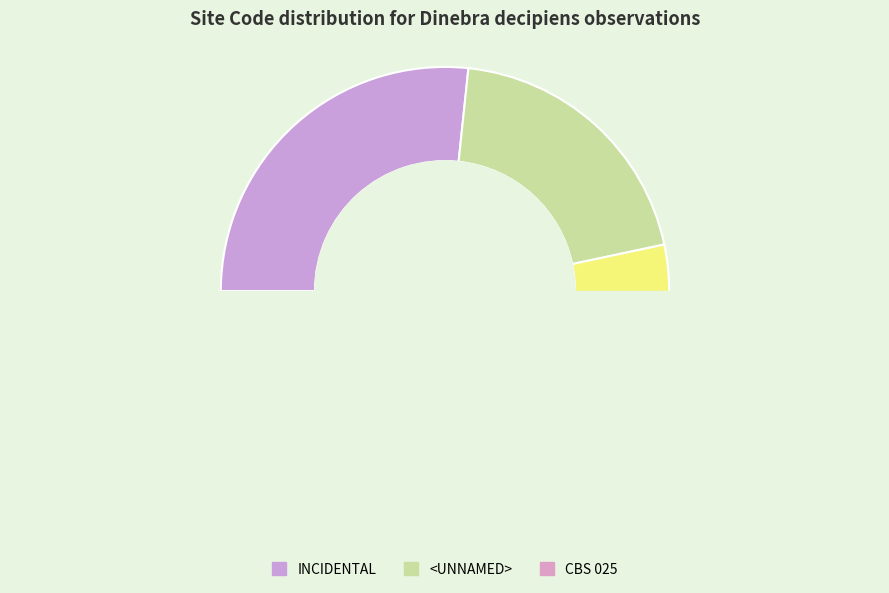

Does NP_ KIKU24 account for over 50% of the chart?

No